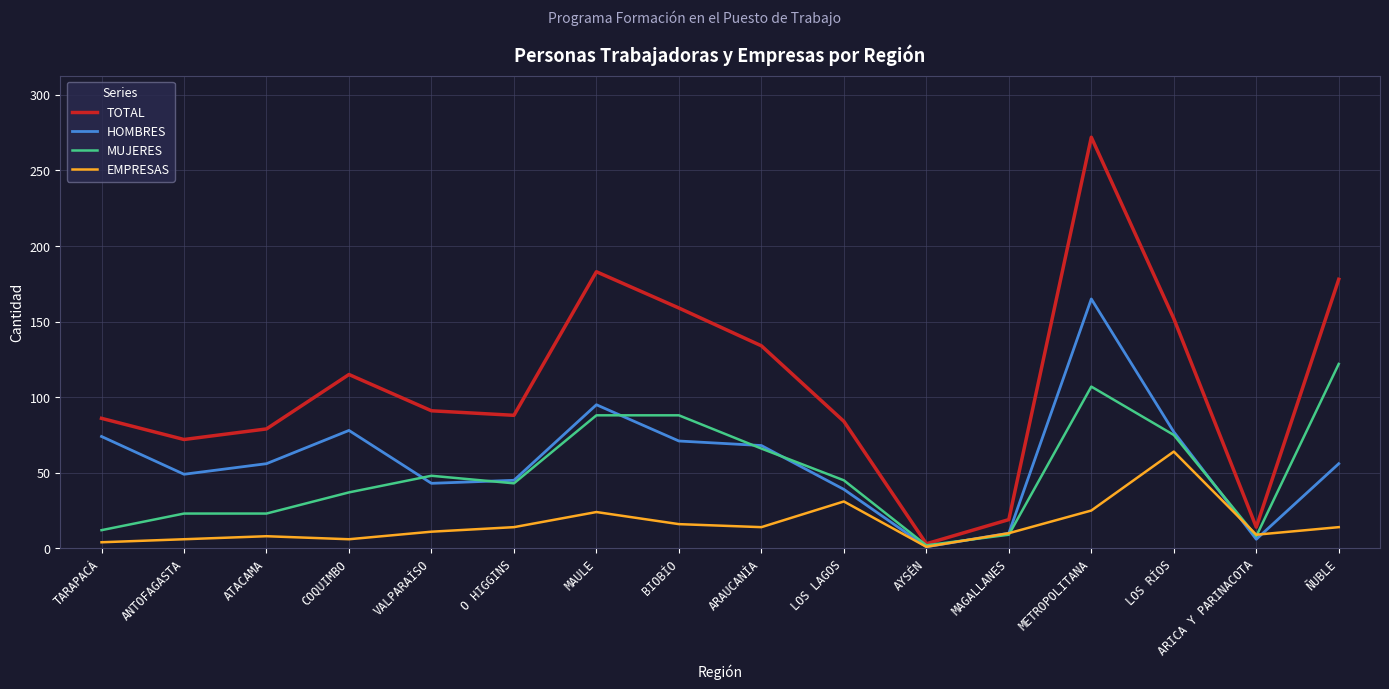

Between AYSÉN and ÑUBLE, which series saw the biggest shift?

TOTAL